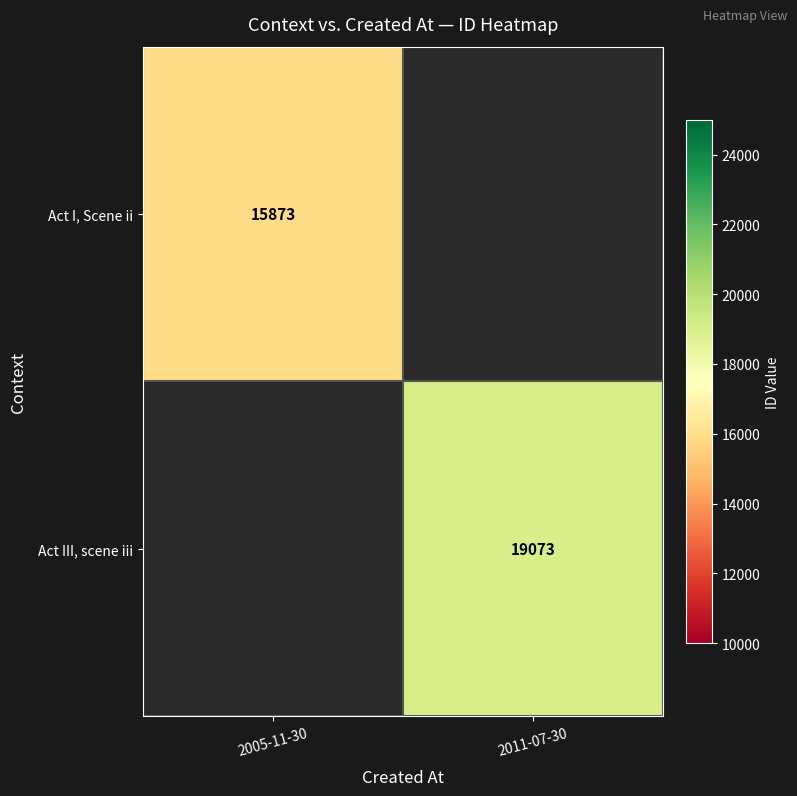

What is the greatest value displayed?

19073.0